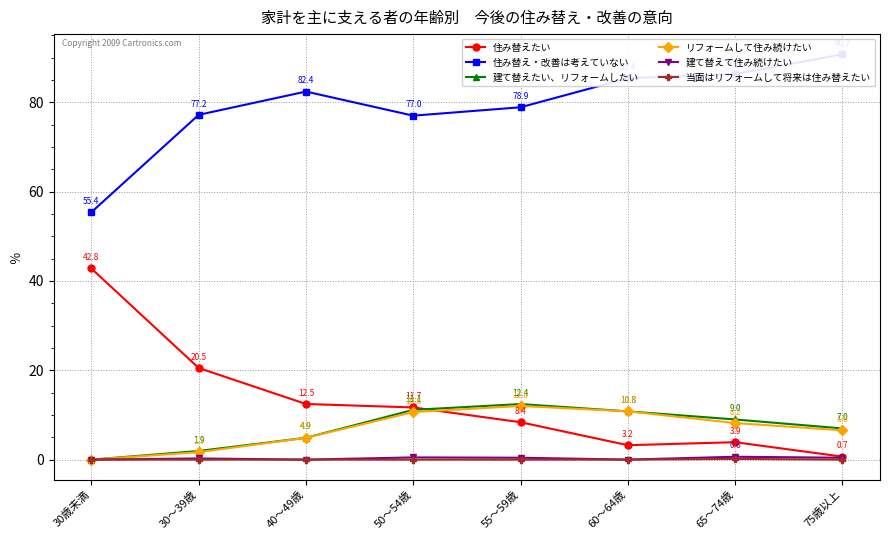

Is the value of 当面はリフォームして将来は住み替えたい at 40～49歳 greater than the value of 建て替えて住み続けたい at 75歳以上?

No